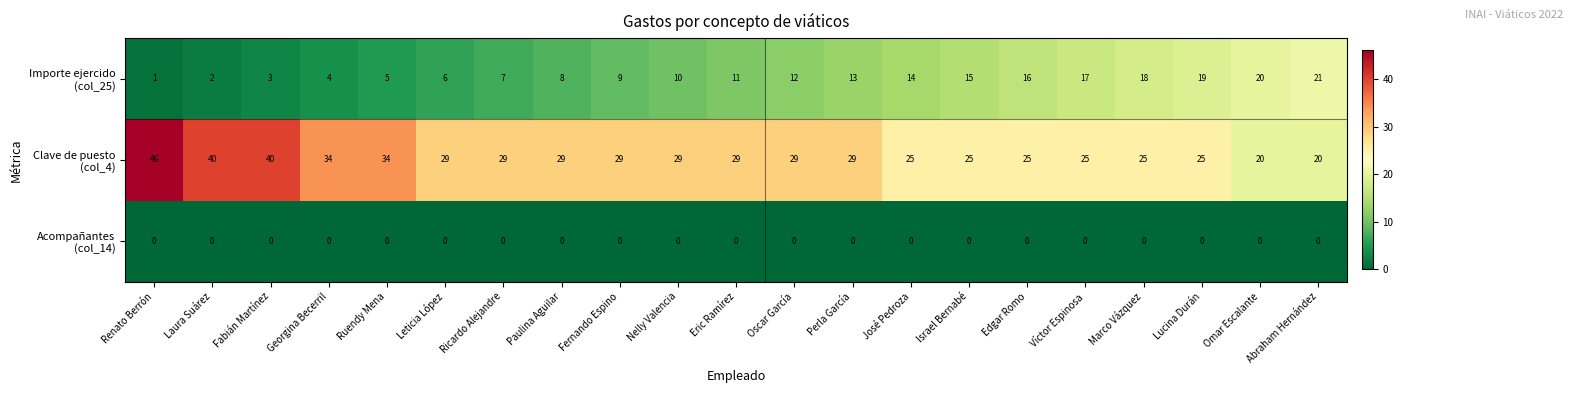

What is the maximum value shown in the chart?

46